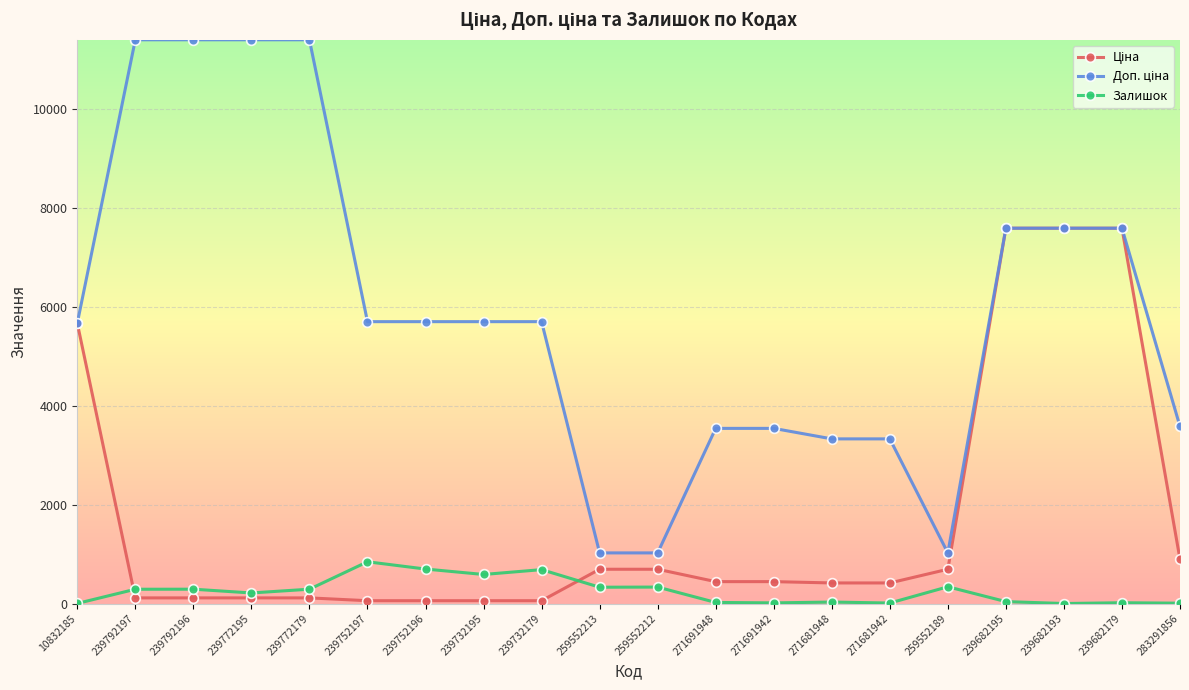

Is it true that Залишок equals 339.0 at 259552189?

True